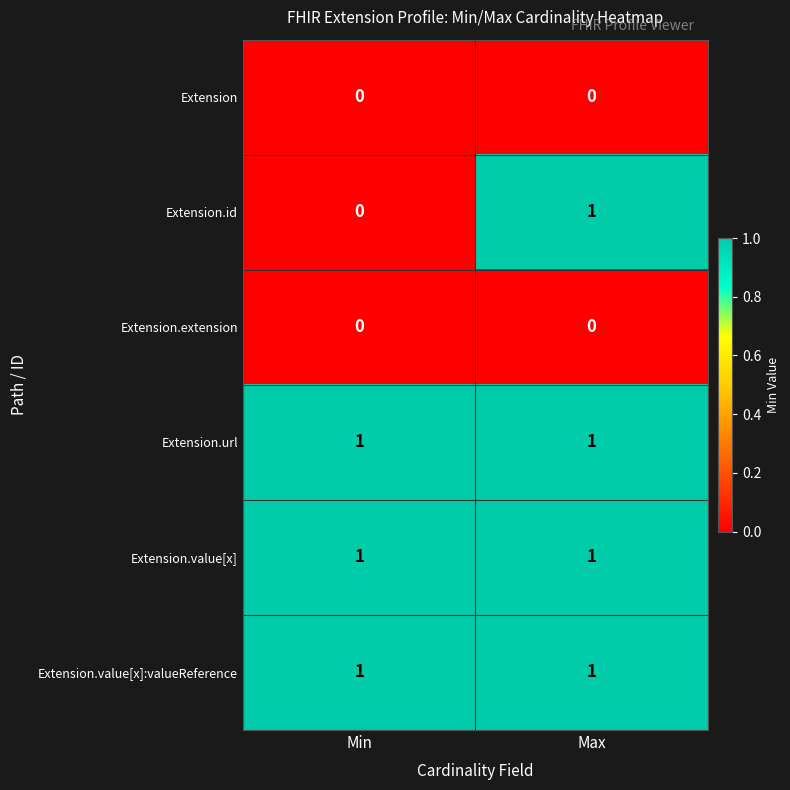

Between Min and Max, which series saw the biggest shift?

Extension.id